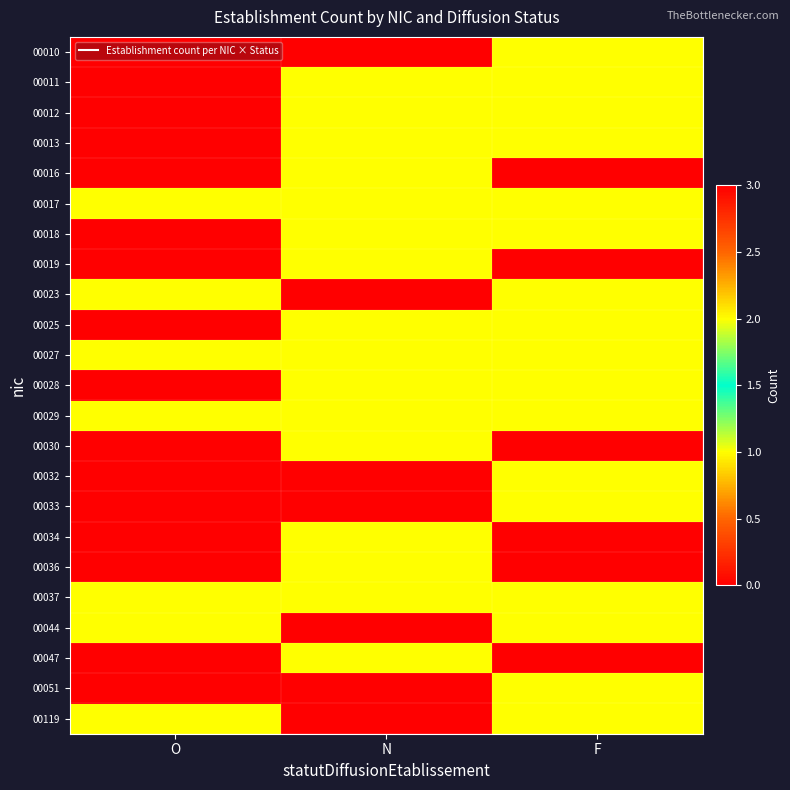

At which category is the sum across all series the highest?

F